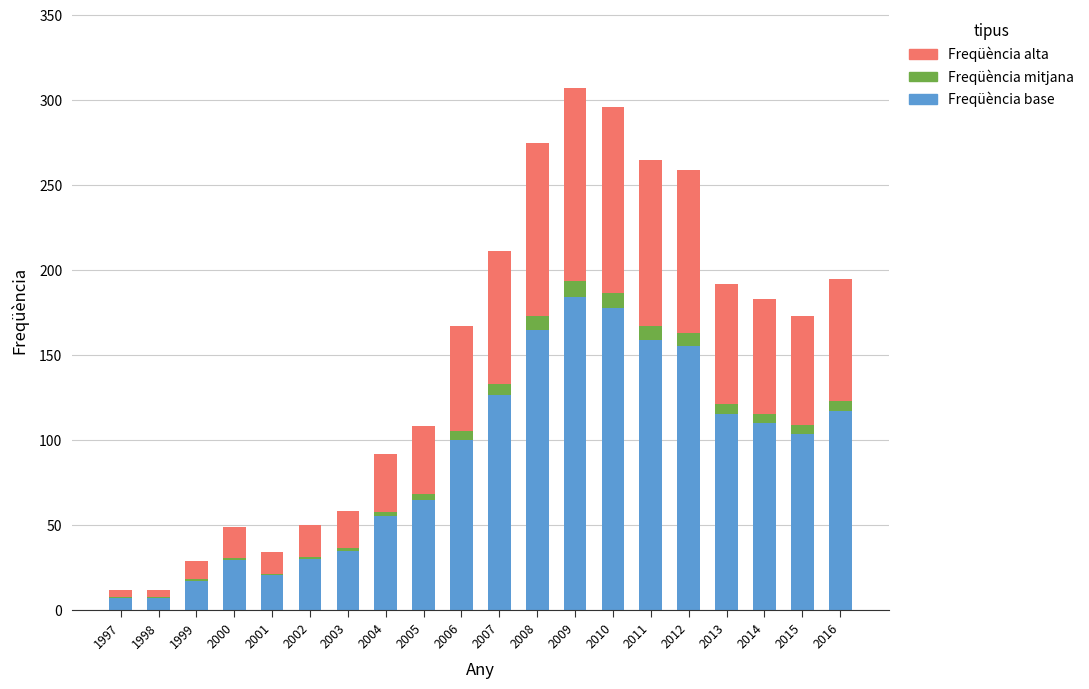

How many distinct data groups are displayed?

3